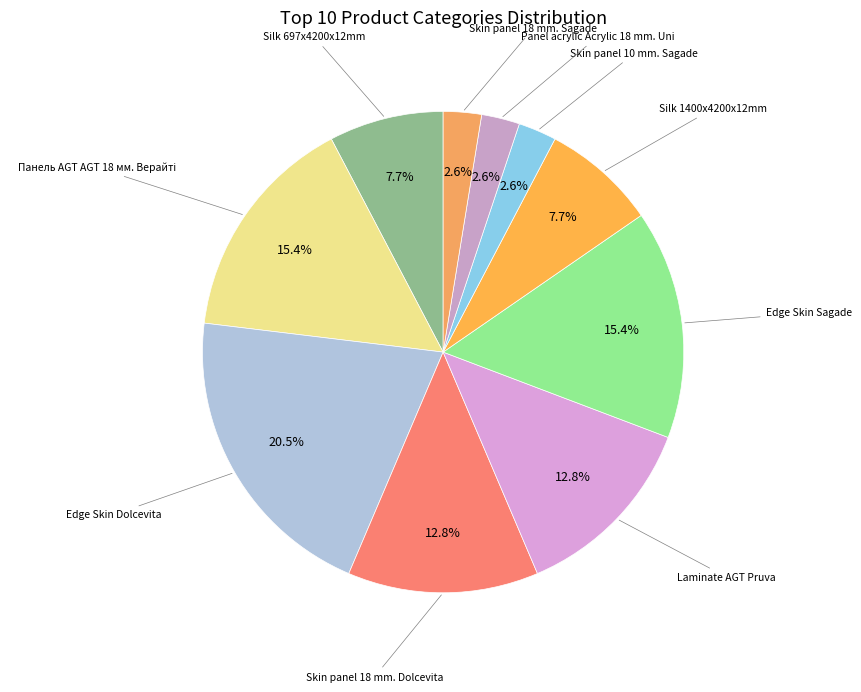

Which category has the smallest portion of the pie?

Skin panel 10 mm. Sagade